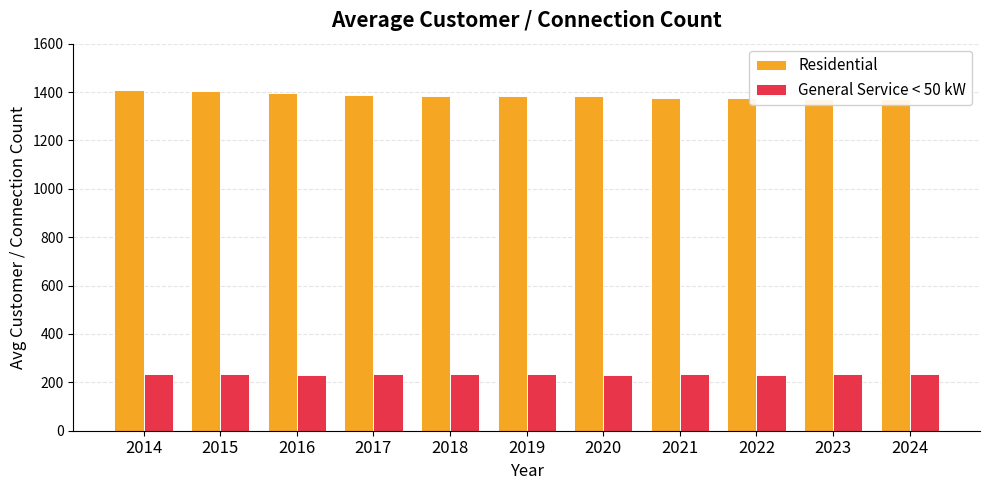

Is it true that Residential equals 1375.3 at 2021?

True